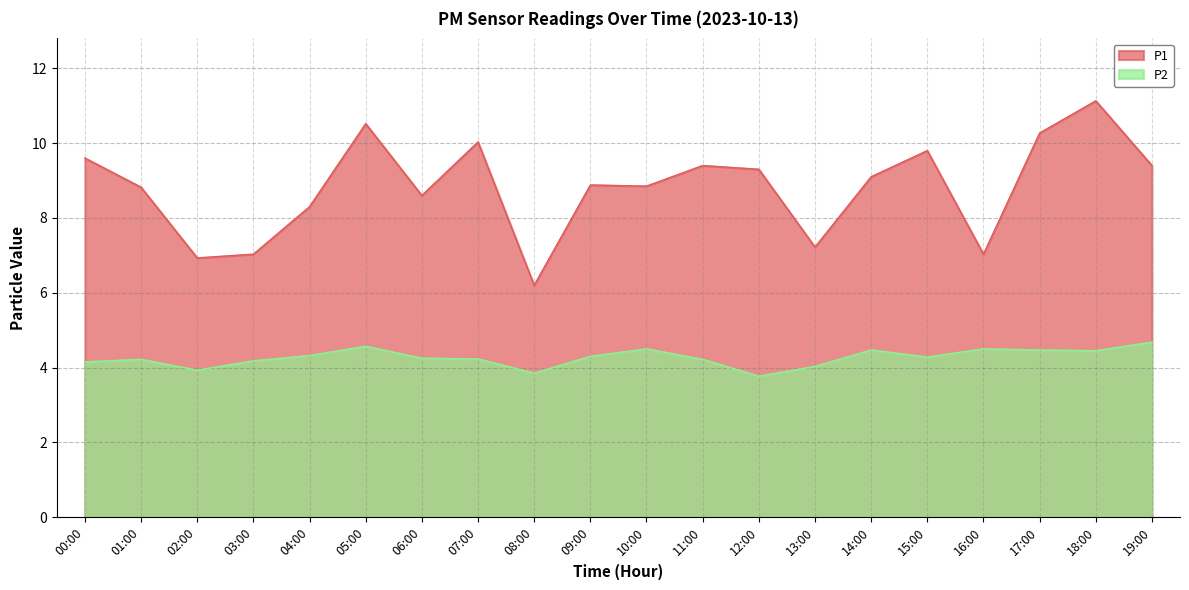

What is the spread (max minus min) of values at 16:00?

2.5